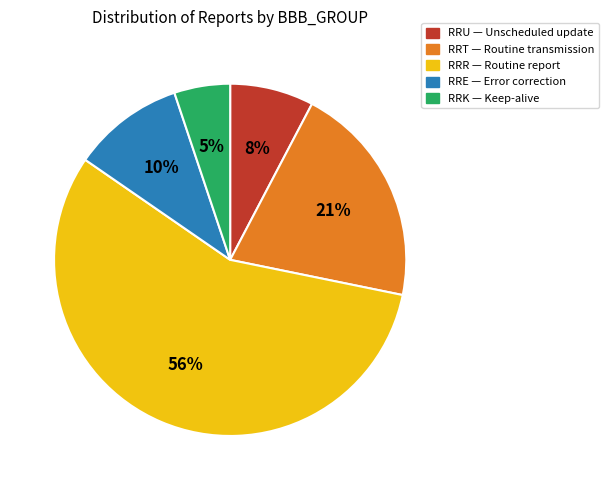

To the nearest percent, what portion does RRK — Keep-alive represent?

5%